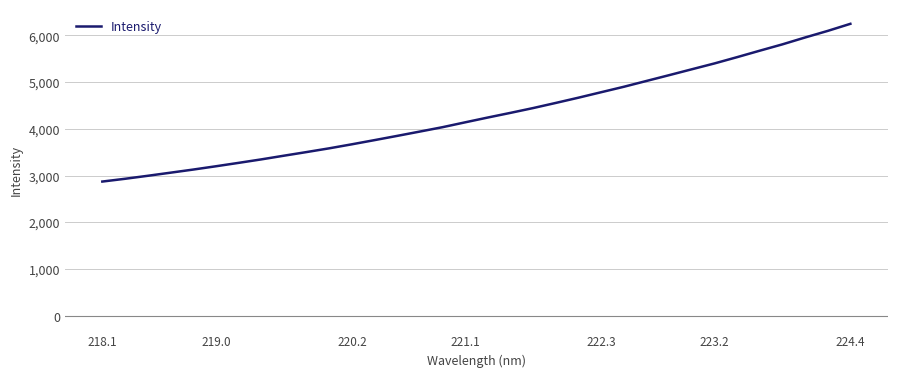

What is the maximum value shown in the chart?

6247.2